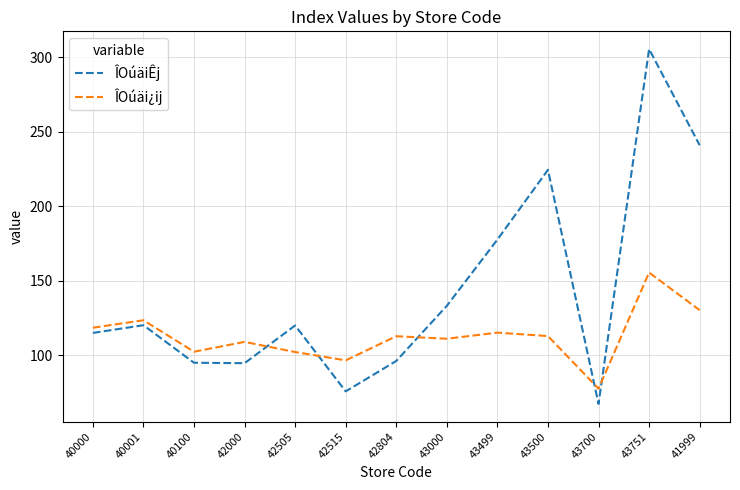

In ÎOúäiÊj, how many points are higher than both neighbors (excluding endpoints)?

4